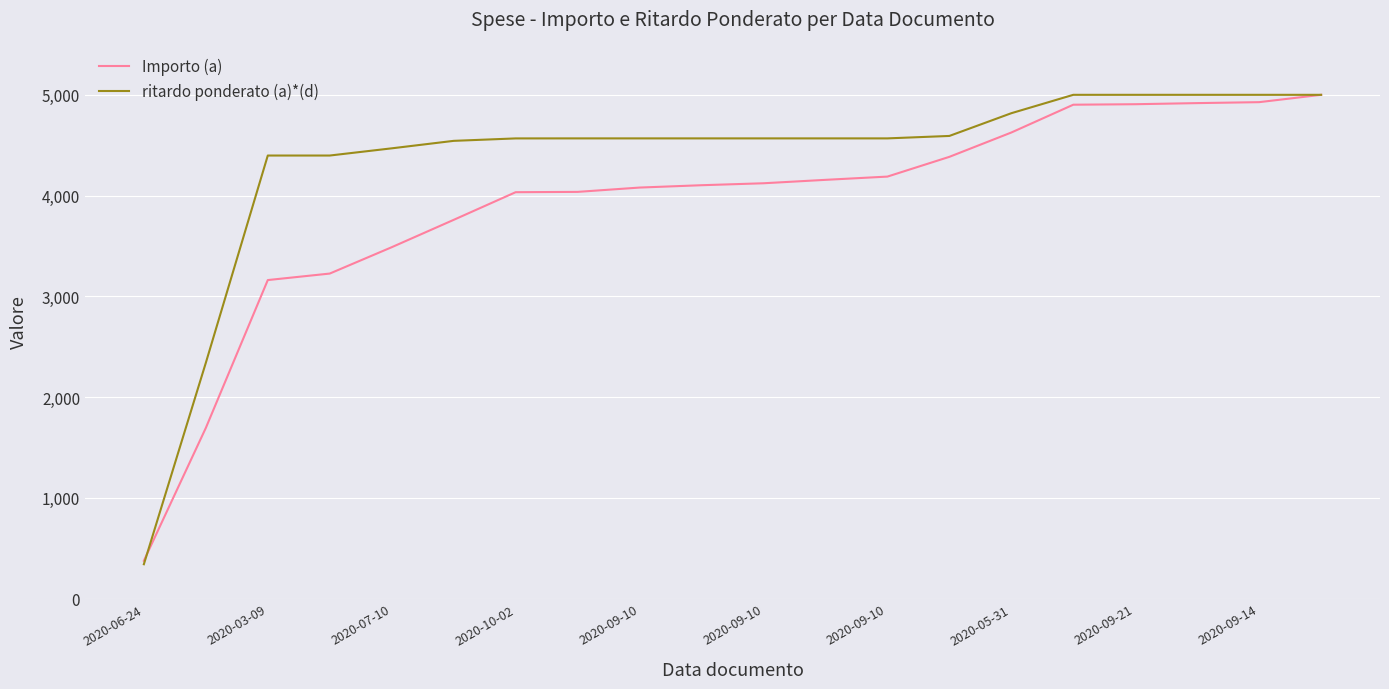

Which series has the largest range (max minus min)?

ritardo ponderato (a)*(d)